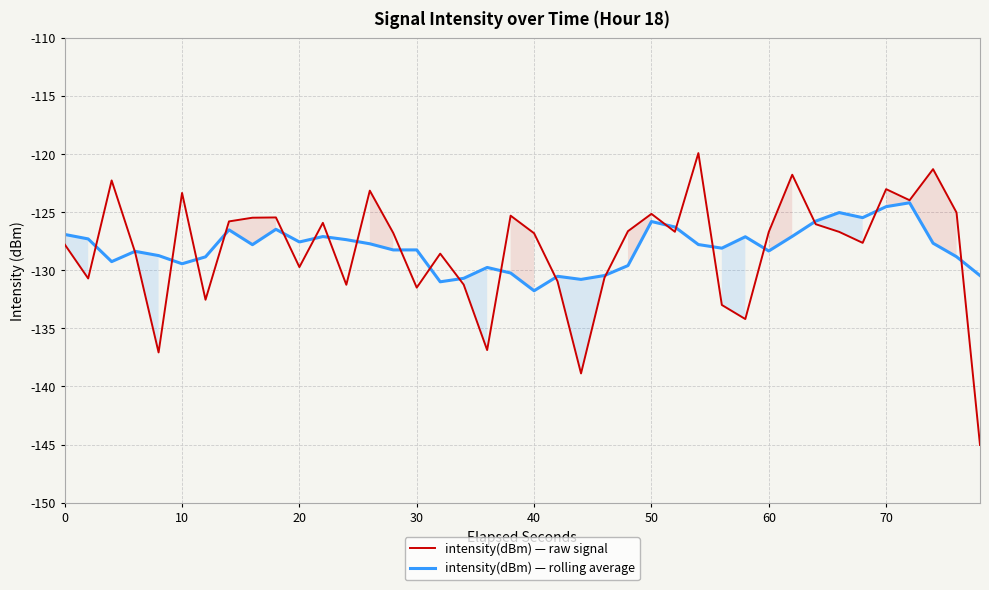

How many intersections are there between intensity(dBm) — raw signal and intensity(dBm) — rolling average?

22